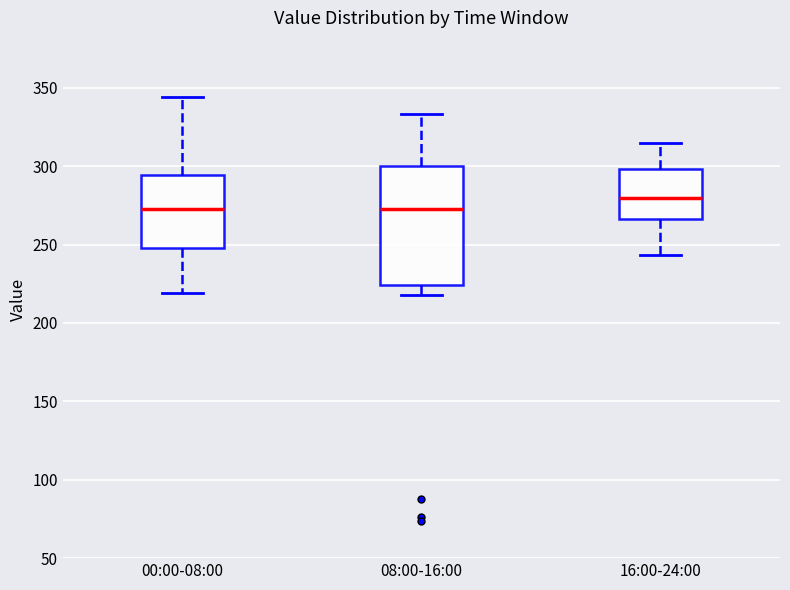

Reading left to right, transcribe this box plot: for each box, give where its median line is, the range the box spans, and where its two whiskers end, as read against the y-axis. The values are not printed on the chart, so give them approximately, as read against the axis.

00:00-08:00: median 275, box 250 to 295, whiskers 220 to 345
08:00-16:00: median 275, box 225 to 300, whiskers 220 to 335
16:00-24:00: median 280, box 265 to 300, whiskers 245 to 315